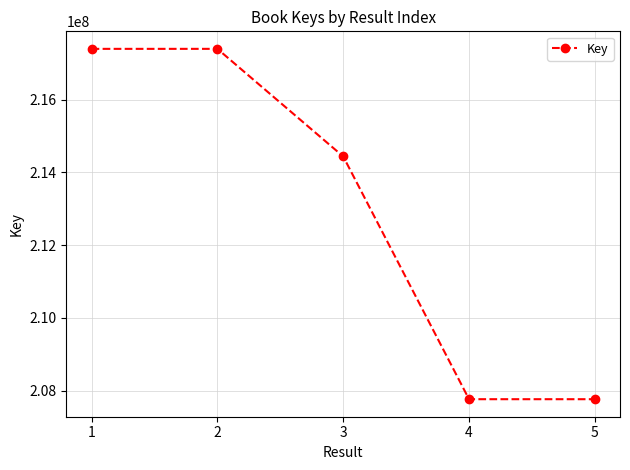

Where is the first local maximum?

2